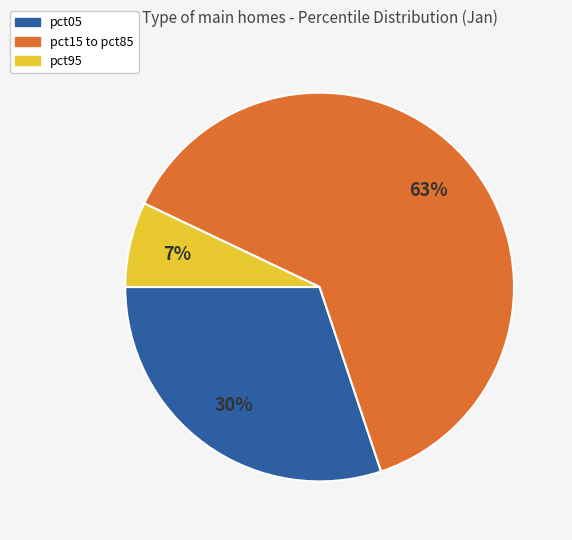

Does any single category account for the majority?

Yes